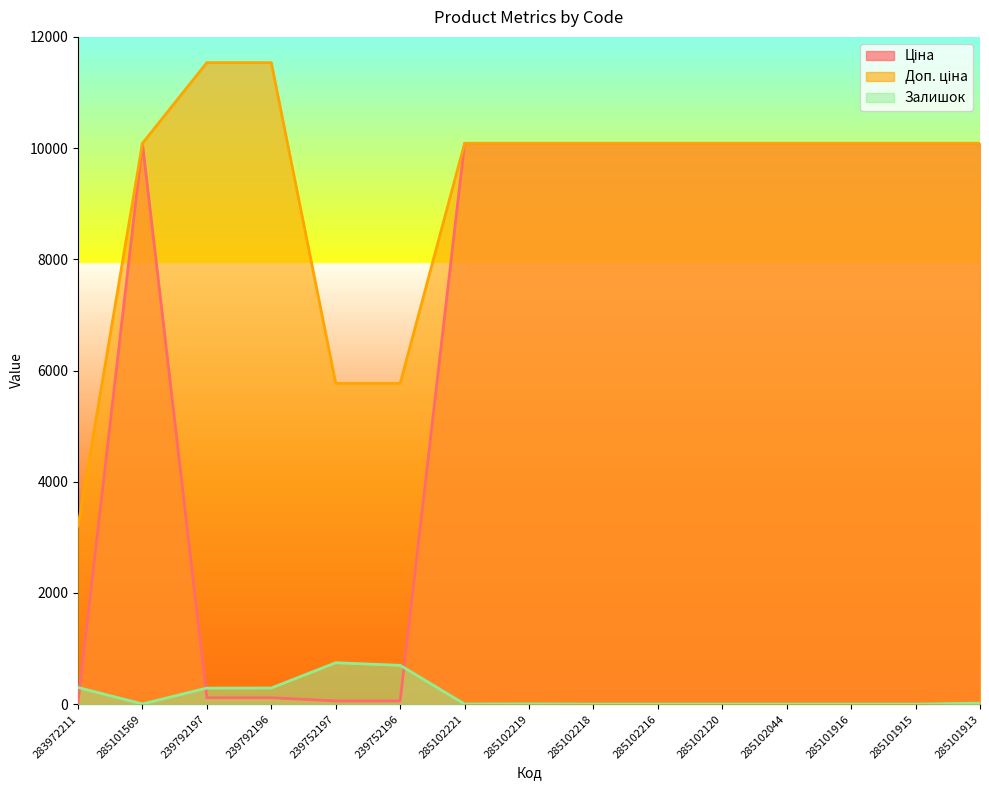

True or false: Залишок and Ціна intersect in this chart.

True